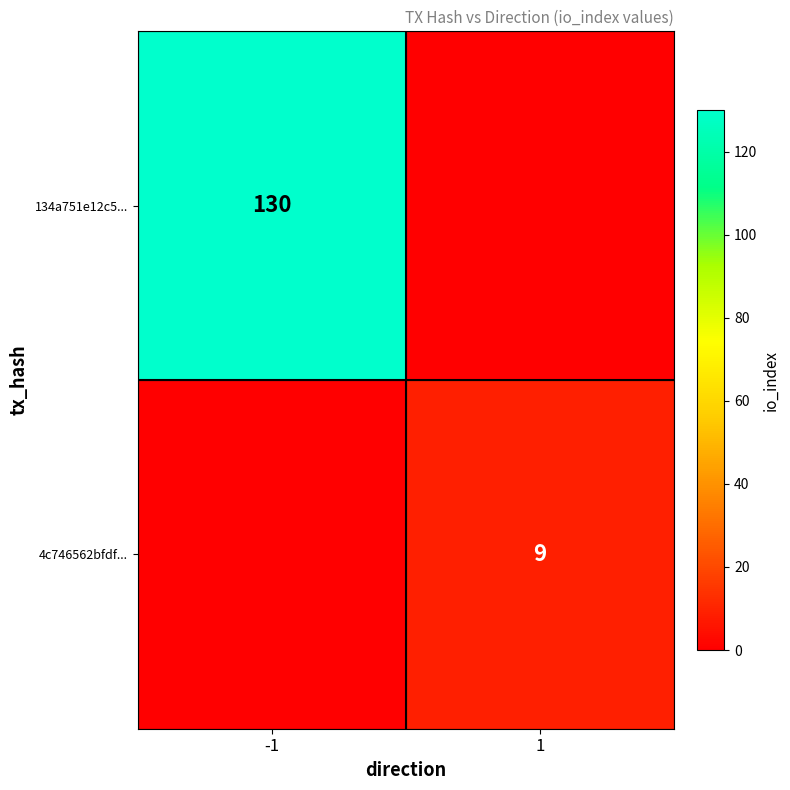

The 134a751e12c5... series shows 66 at -1. True or false?

False